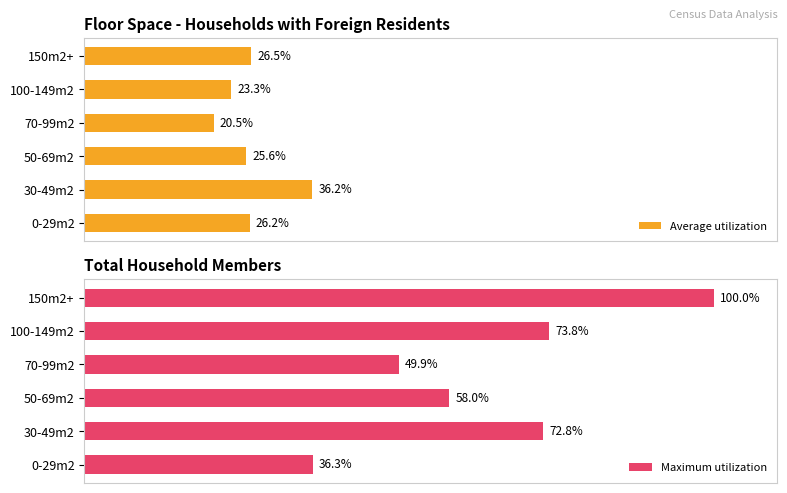

Rank the categories by Average utilization value from highest to lowest.

30-49m2, 150m2+, 0-29m2, 50-69m2, 100-149m2, 70-99m2